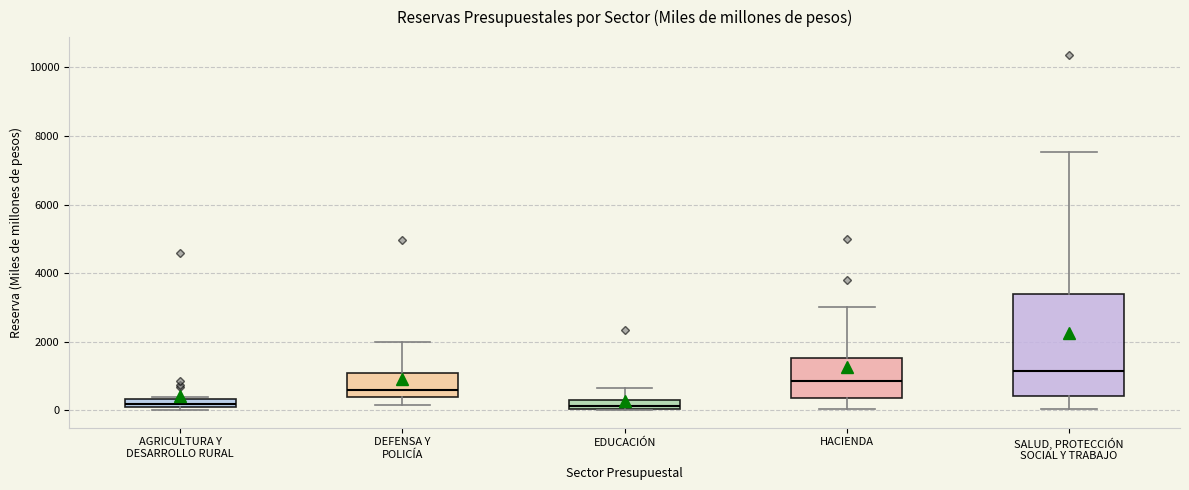

Where does the median line of the box for SALUD, PROTECCIÓN SOCIAL Y TRABAJO sit on the y-axis? The values are not printed on the chart, so give them approximately, as read against the axis.

1200